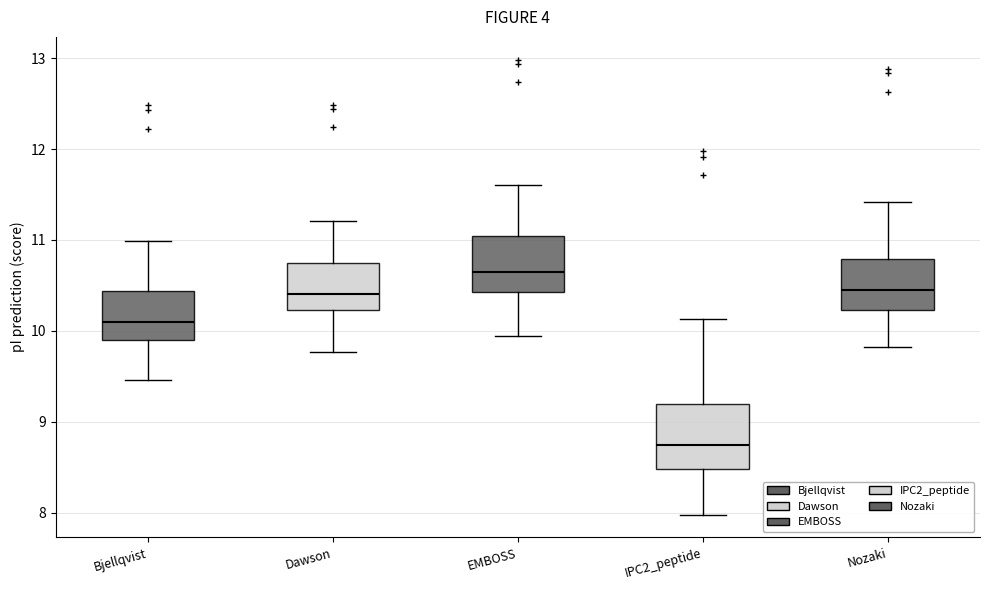

Which box's median line is the lowest?

IPC2_peptide